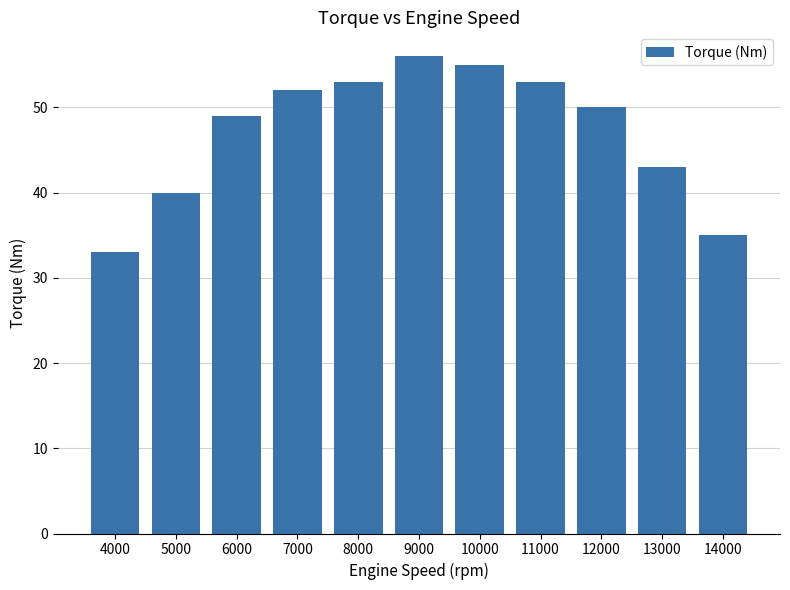

Count the number of categories in the chart.

11